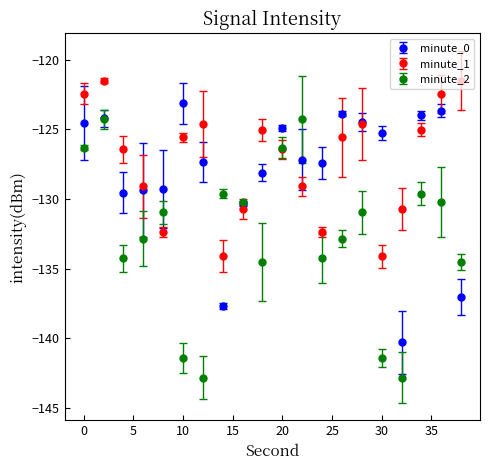

What are all the series names shown in the legend?

minute_0, minute_1, minute_2